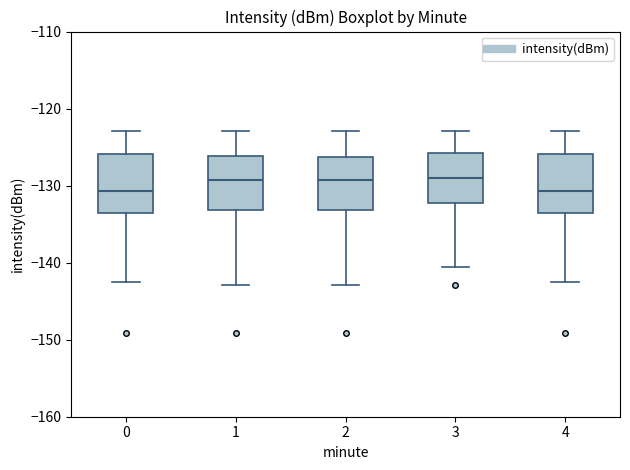

Reading left to right, transcribe this box plot: for each box, give where its median line is, the range the box spans, and where its two whiskers end, as read against the y-axis. The values are not printed on the chart, so give them approximately, as read against the axis.

0: median -131, box -134 to -126, whiskers -143 to -123
1: median -129, box -133 to -126, whiskers -143 to -123
2: median -129, box -133 to -126, whiskers -143 to -123
3: median -129, box -132 to -126, whiskers -141 to -123
4: median -131, box -134 to -126, whiskers -143 to -123